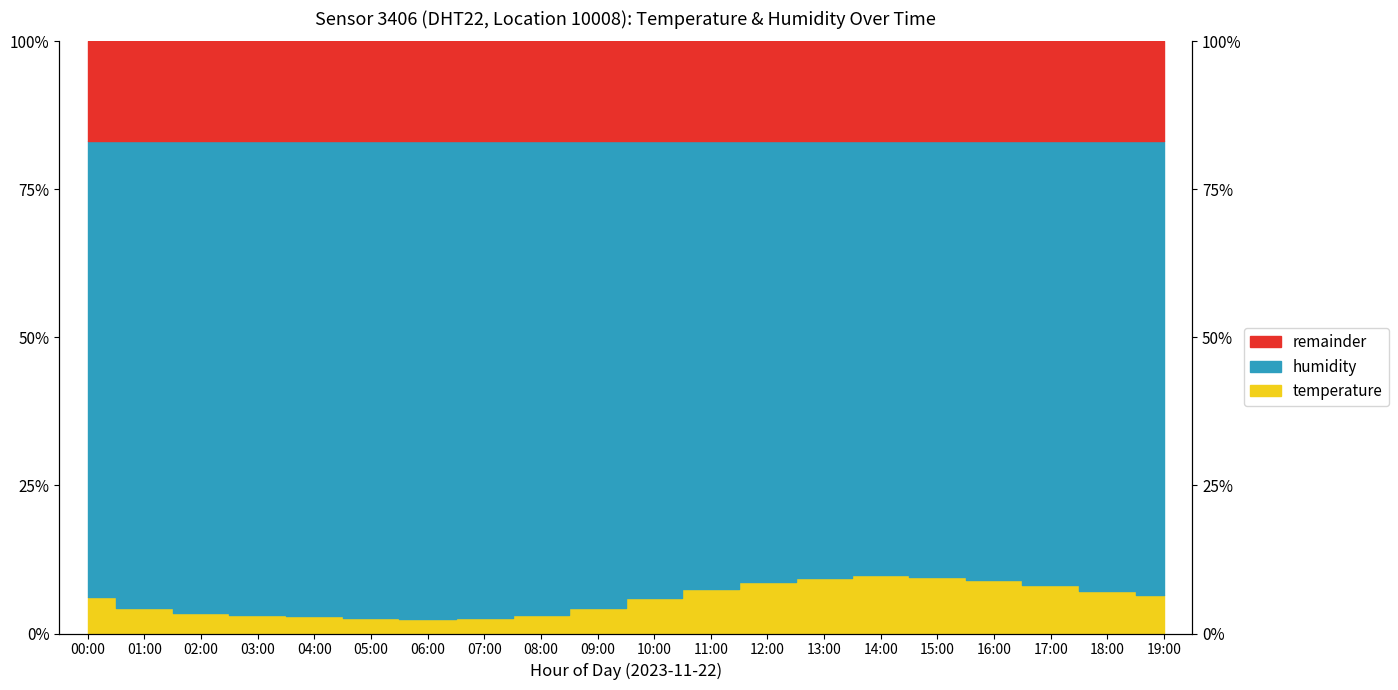

How many data points are less than 6?

10